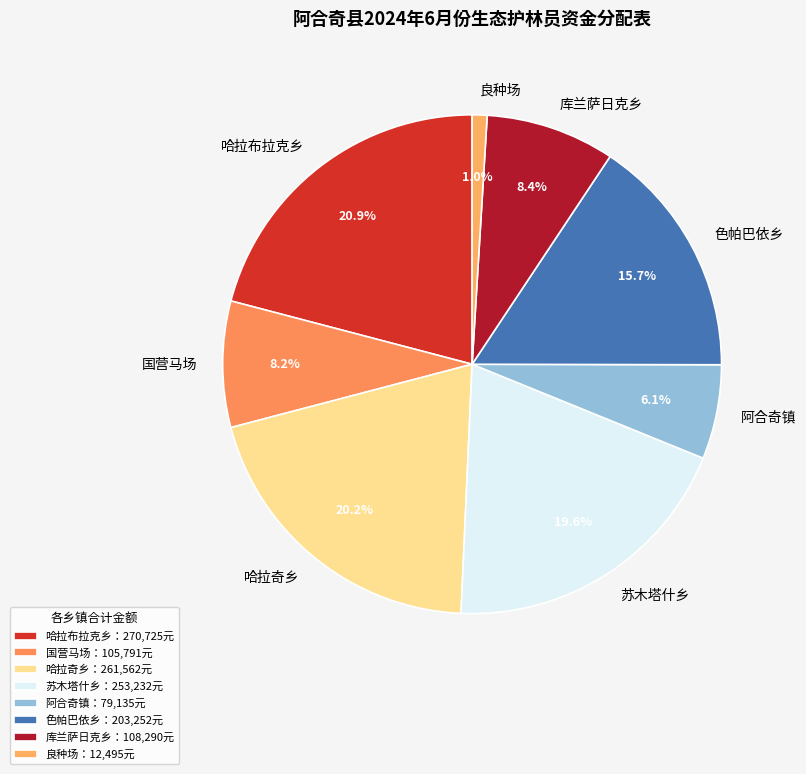

What percentage is the 良种场 slice, to the nearest percent?

1%